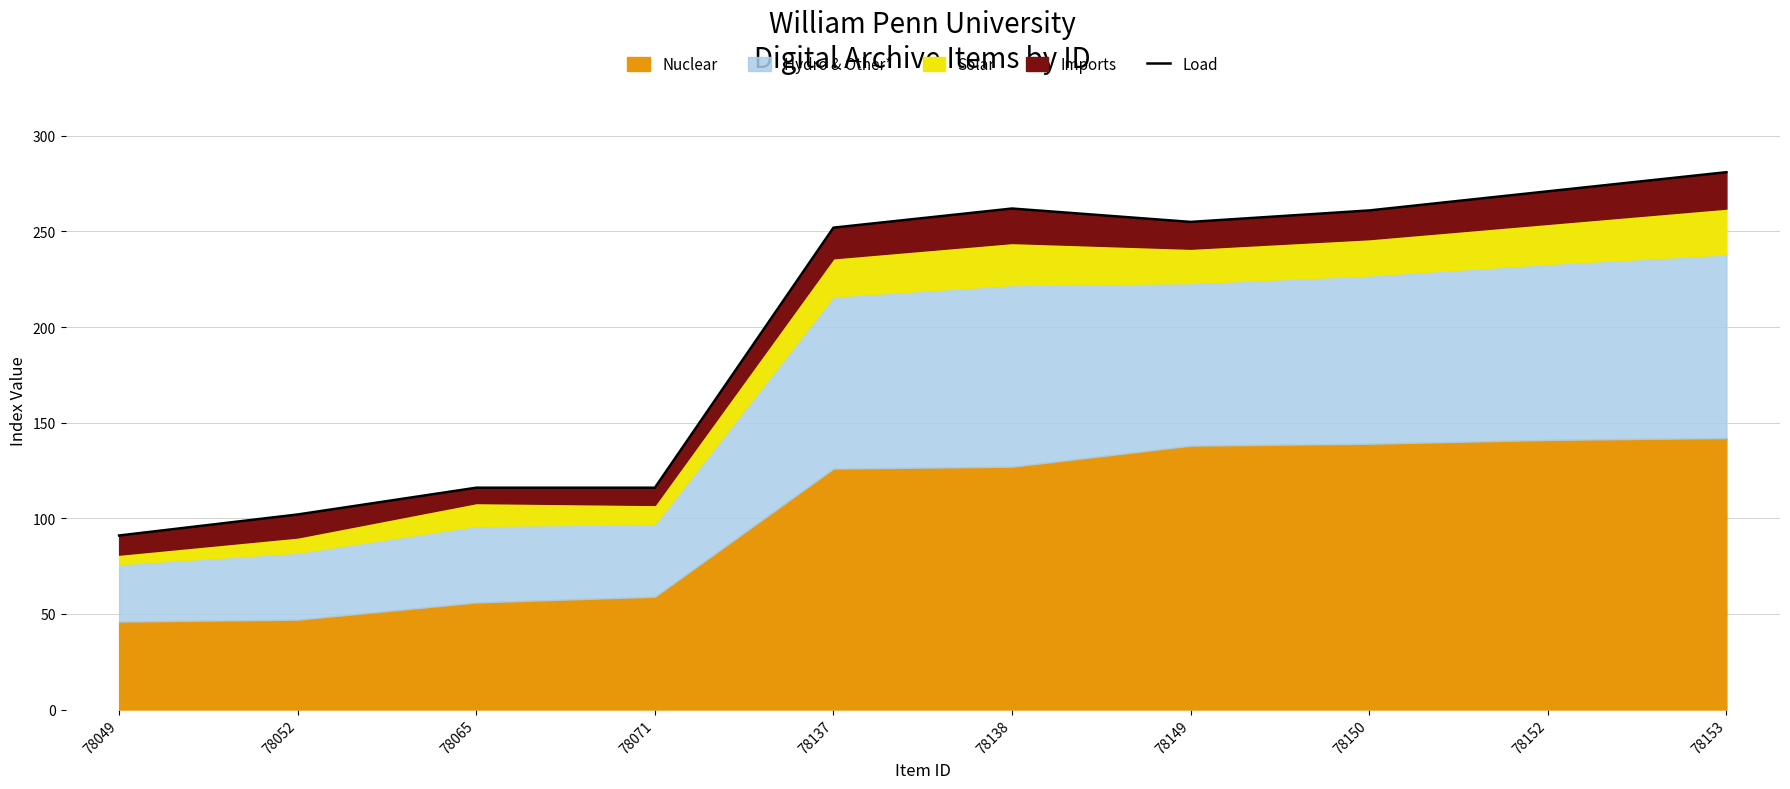

Between 78152 and 78150, which is larger?

78152